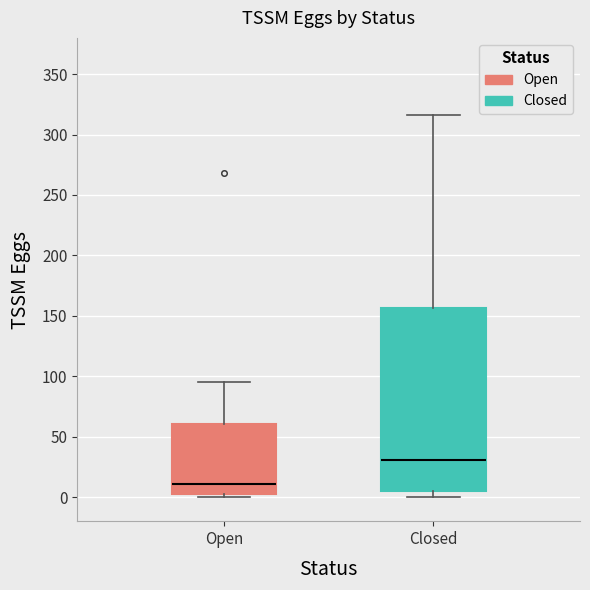

Reading left to right, read every box against the y-axis: the position of its median line, the range the box covers, and the ends of its whiskers. The values are not printed on the chart, so give them approximately, as read against the axis.

Open: median 10, box 5 to 60, whiskers 0 to 95
Closed: median 30, box 5 to 155, whiskers 0 to 315